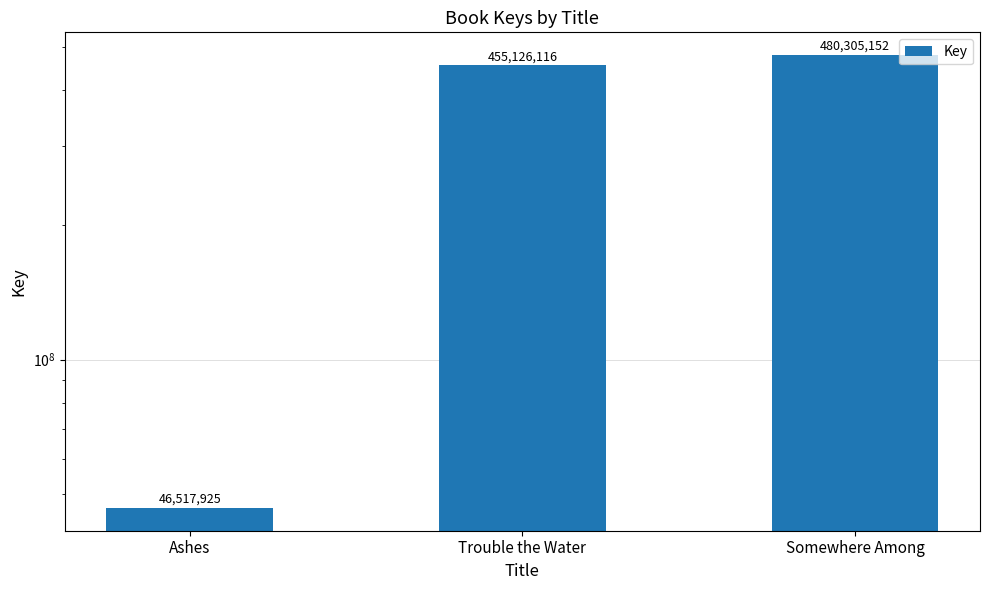

What is the label of the 2nd bar from the right?

Trouble the Water